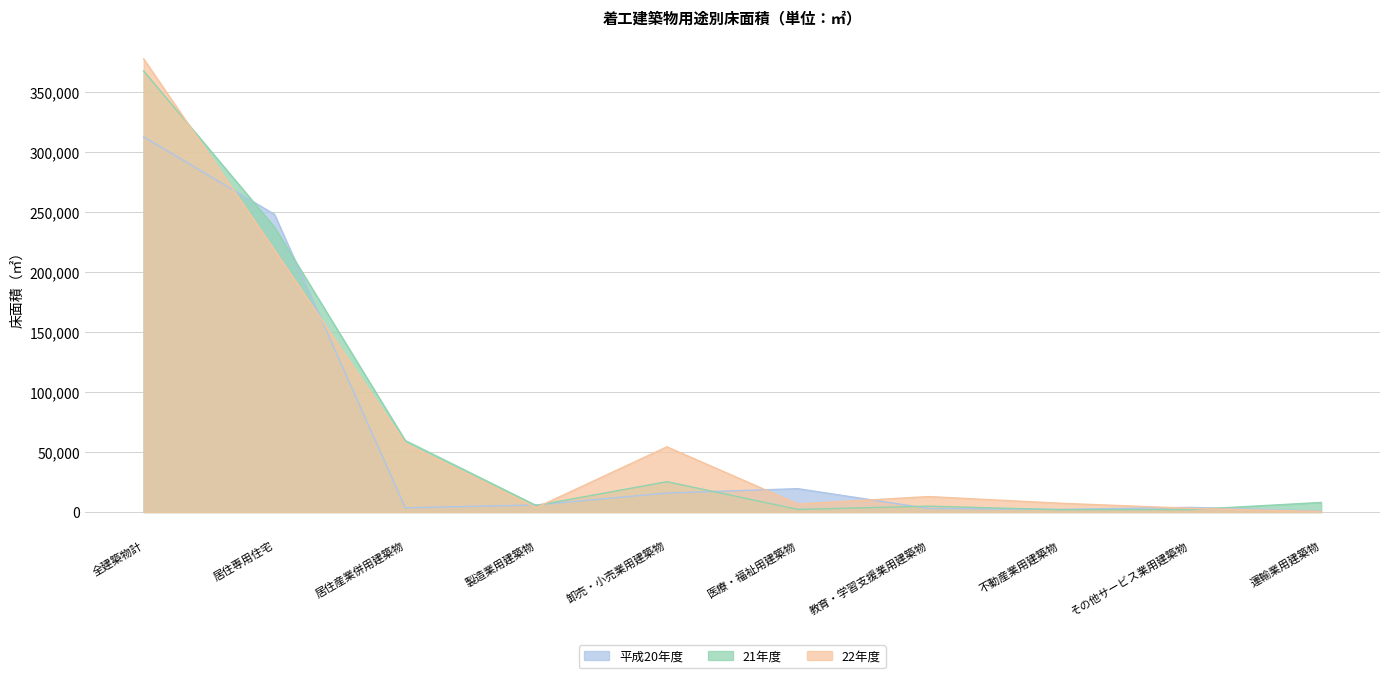

At 居住専用住宅, list the series in order from largest to smallest.

平成20年度, 21年度, 22年度